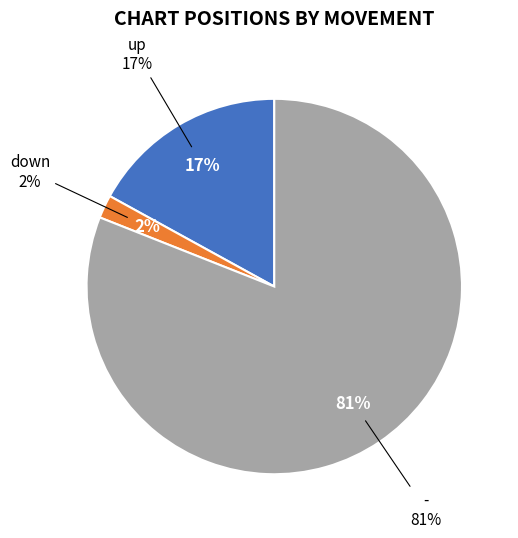

Do - and down together represent more than half of the pie?

Yes